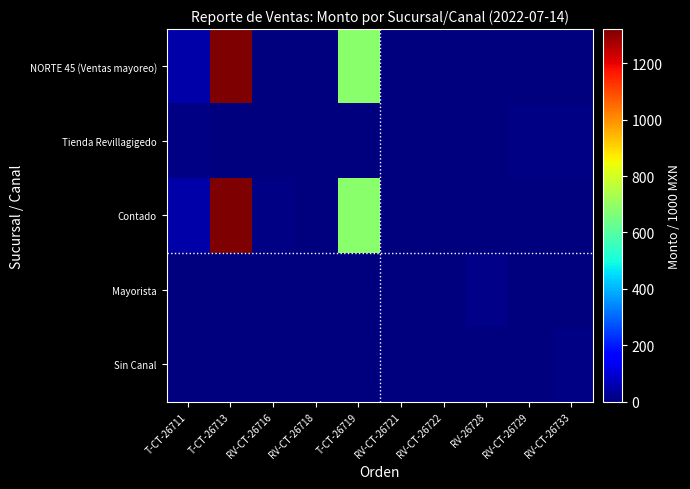

What is the total value across all series at RV-CT-26722?

5.0